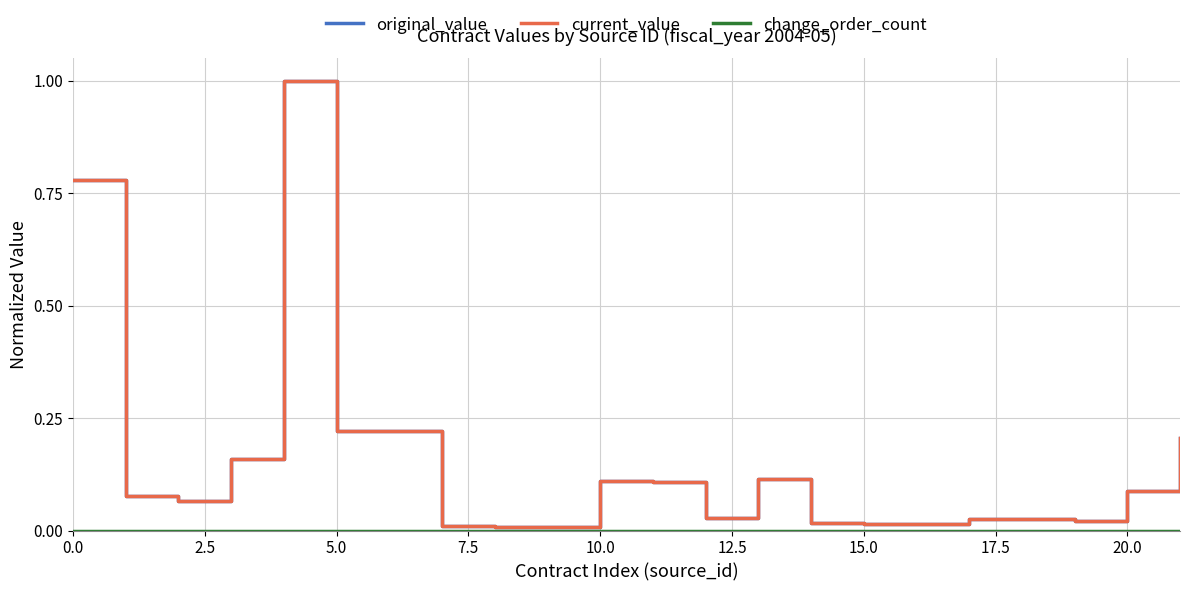

Is this an area chart (filled region under the line)?

No